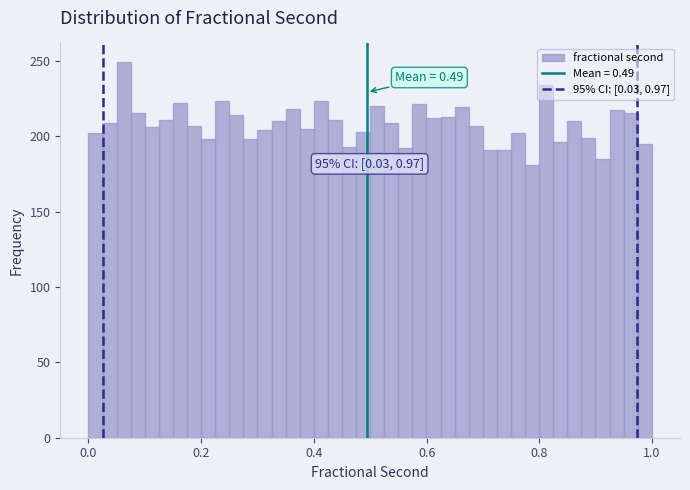

Around what value on the x-axis is the tallest bar? Give the approximate position of its centre, as read against the axis.

0.06